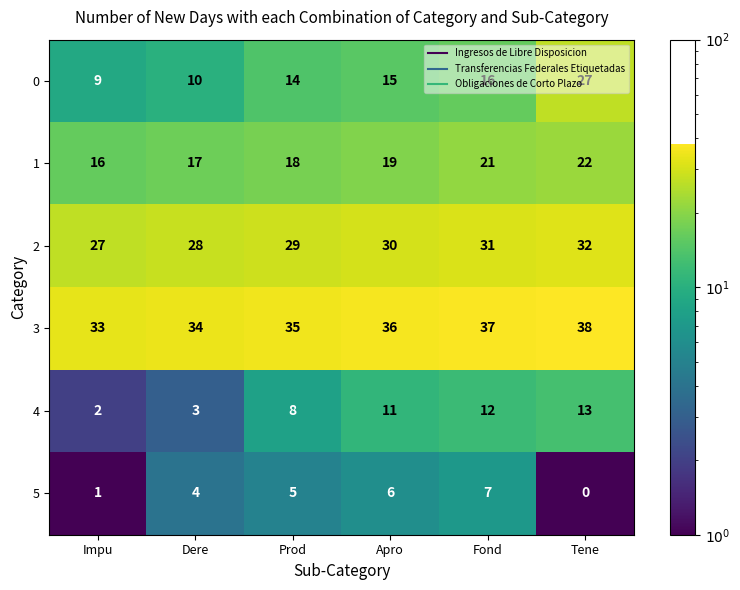

The value of 1 at Impu is 16. True or false?

True